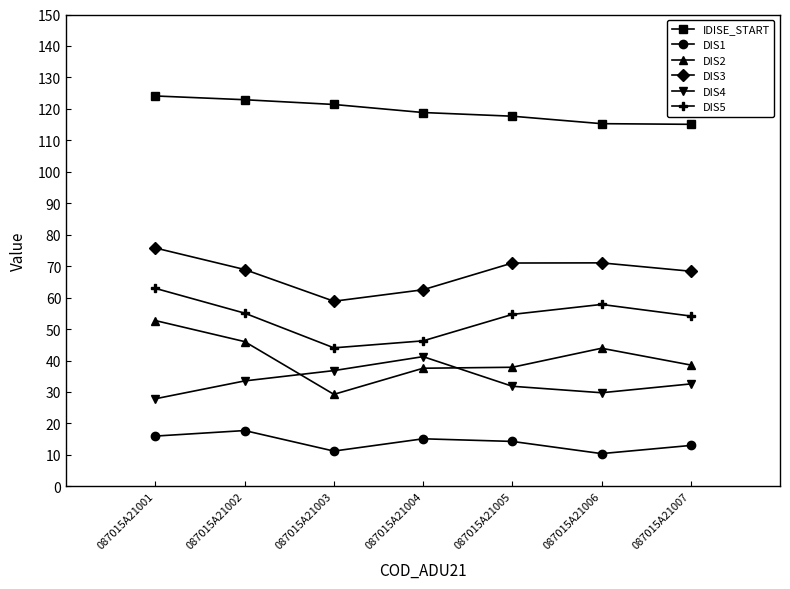

What is the greatest value displayed?

124.1